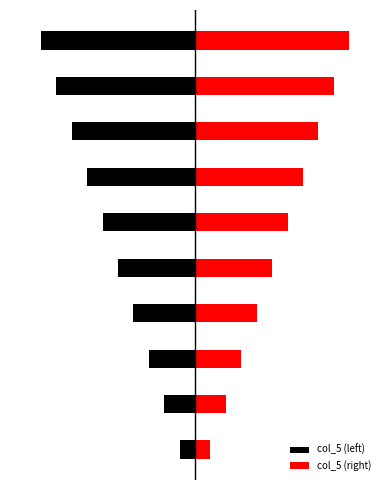

How many values in the col_5 (right) series are below 6?

5